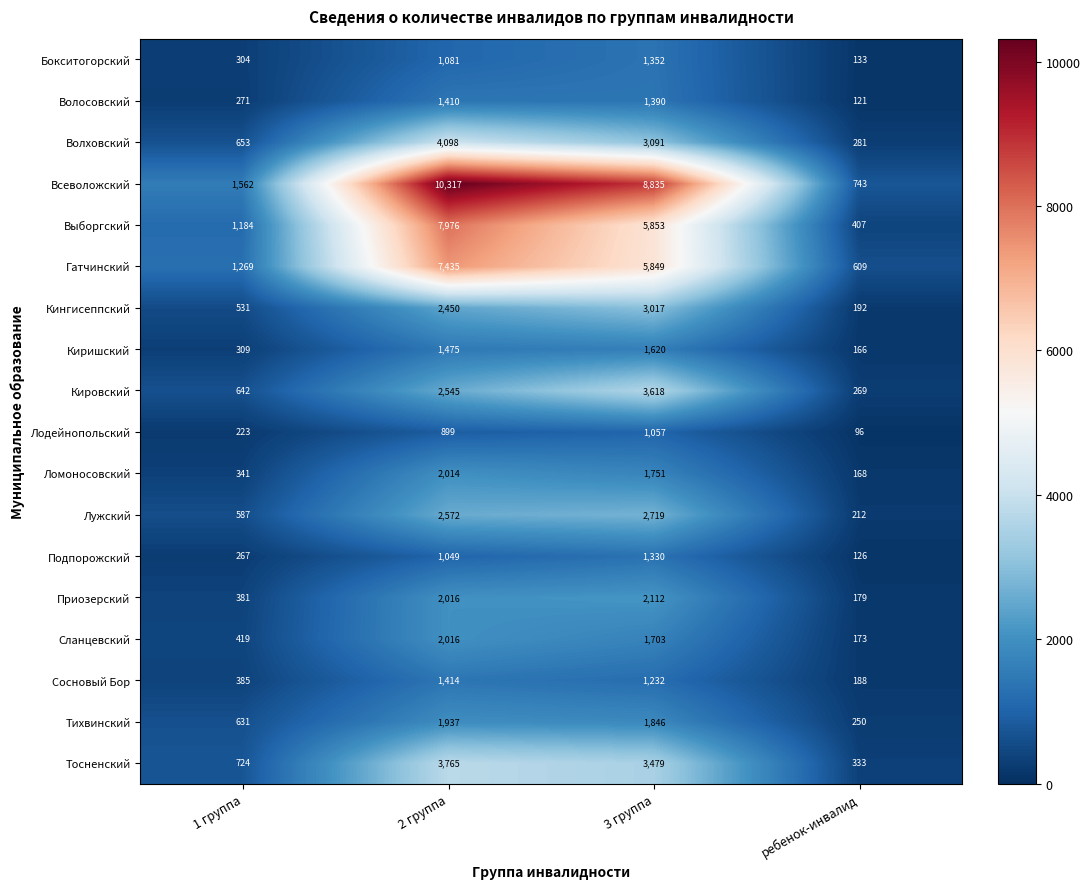

Is it true that Кингисеппский equals 264 at 1 группа?

False